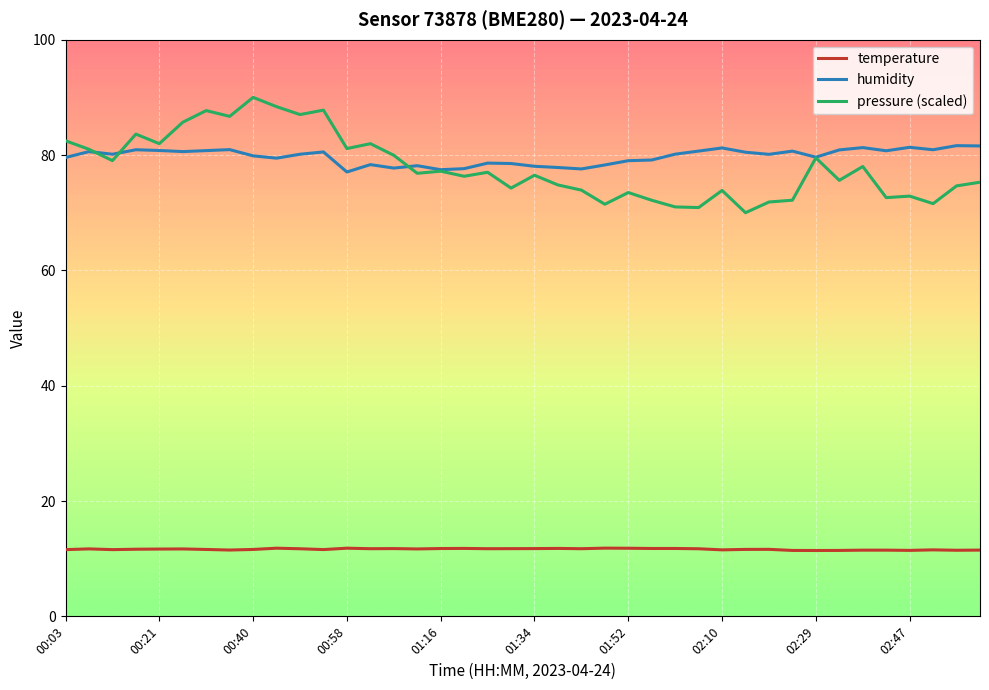

Which series has the widest spread of values?

pressure (scaled)